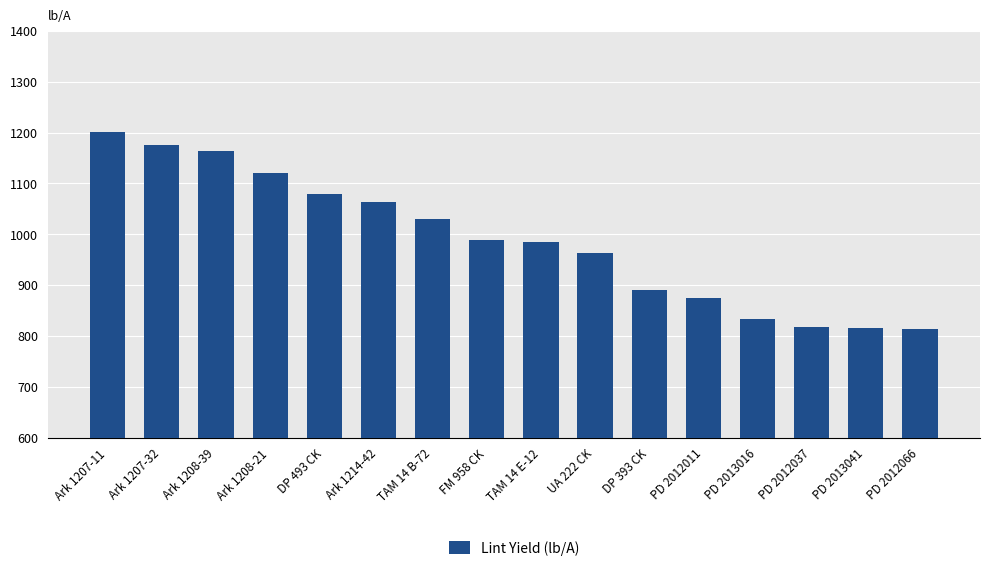

What is the smallest value displayed?

813.5